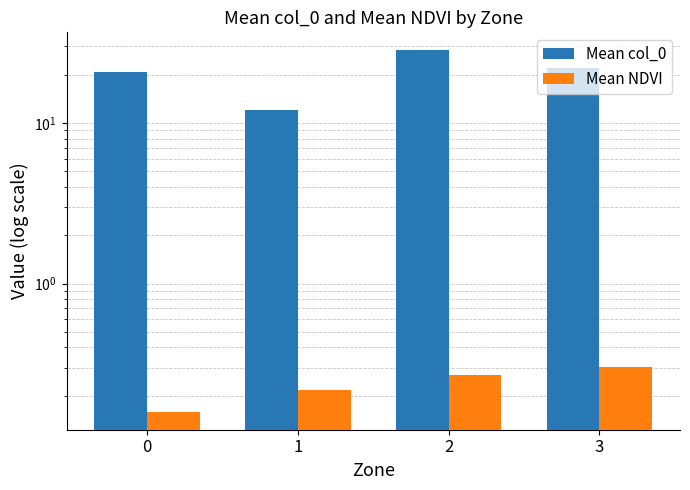

Between 3 and 2, which is larger?

2